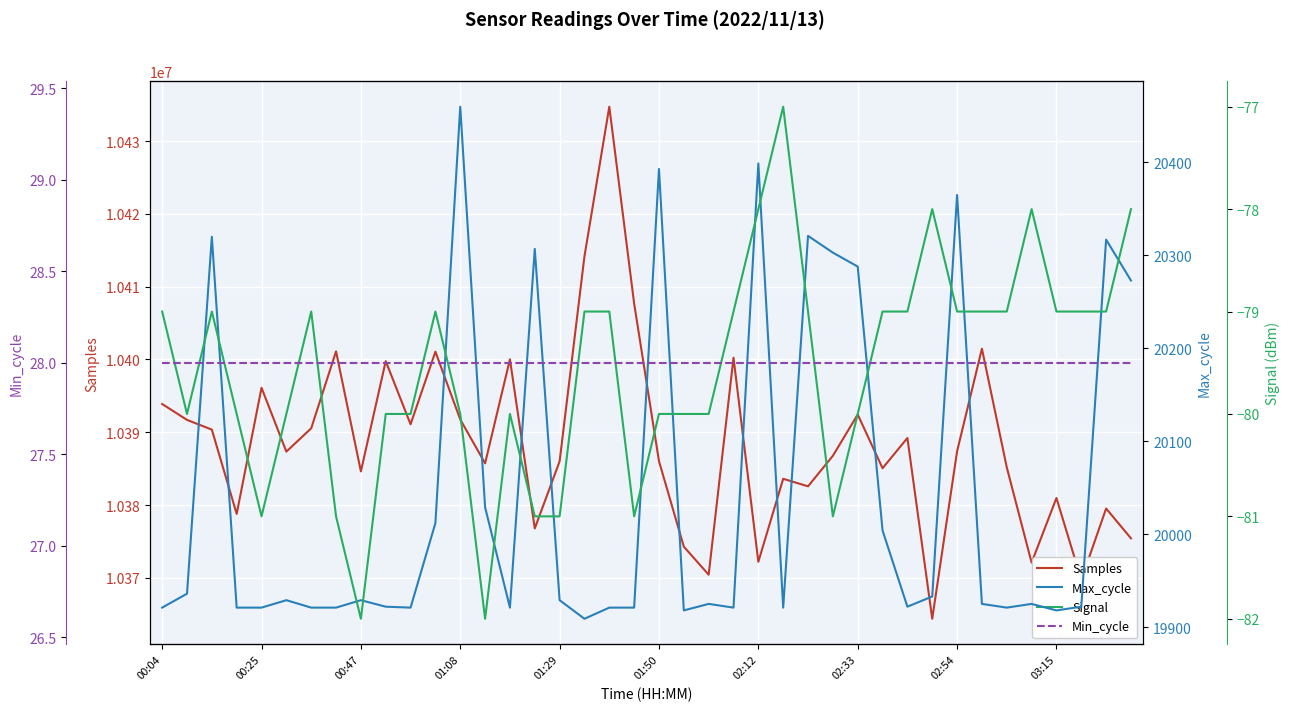

Which series has the largest total across all categories?

Samples